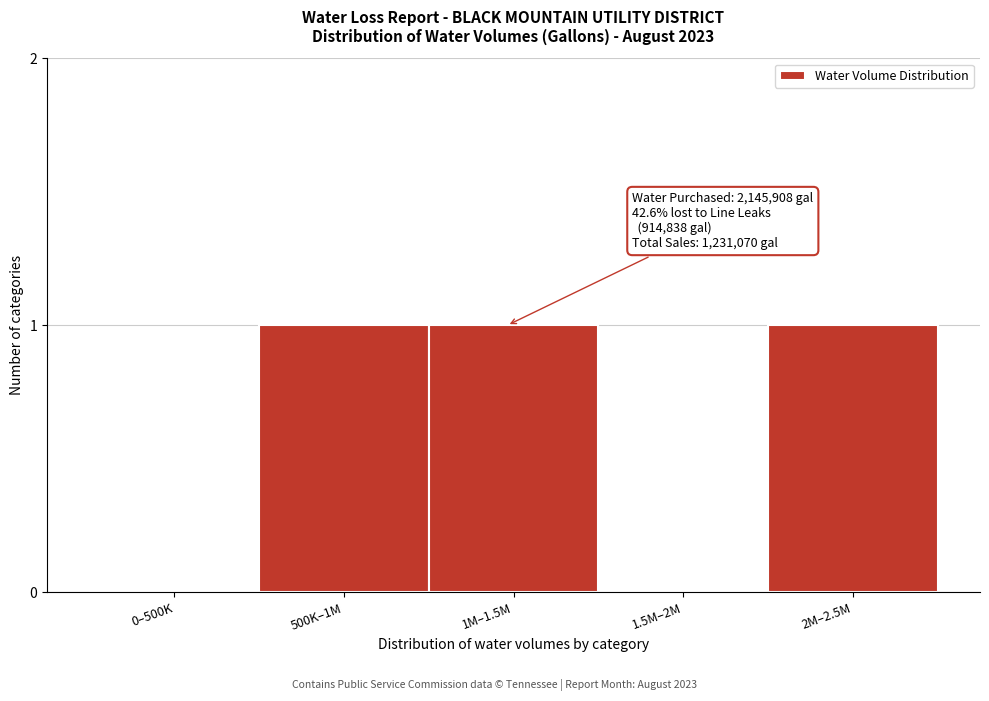

Reading left to right, extract all data points from this chart.

0–500K=0	500K–1M=1	1M–1.5M=1	1.5M–2M=0	2M–2.5M=1